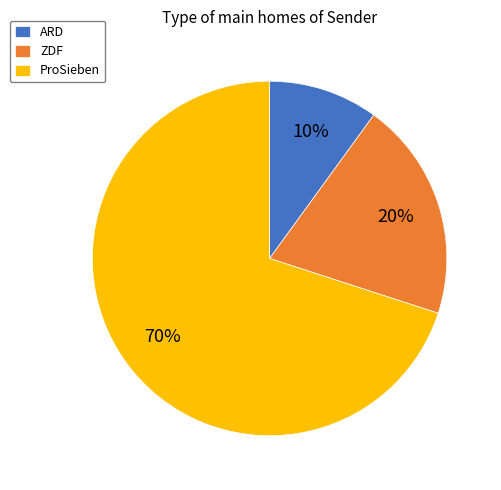

To the nearest percent, what is the combined percentage of ZDF and ARD?

30%